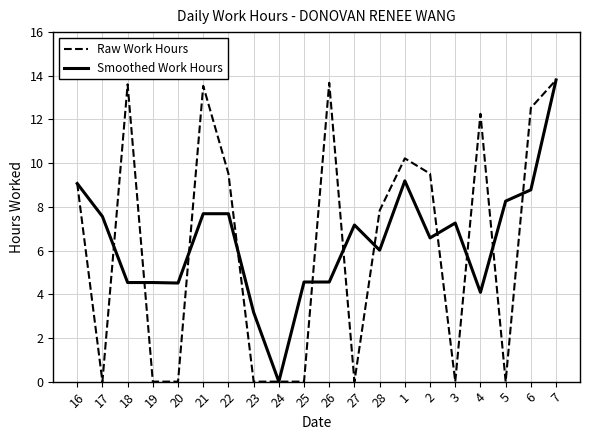

At how many categories does at least one series exceed 2?

19